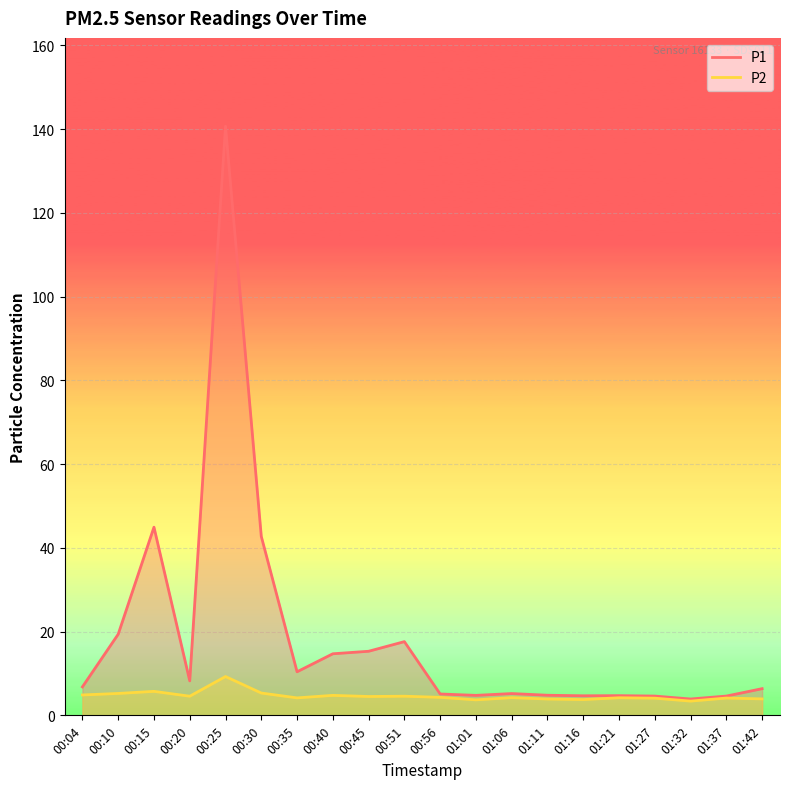

Which series has the largest total across all categories?

P1